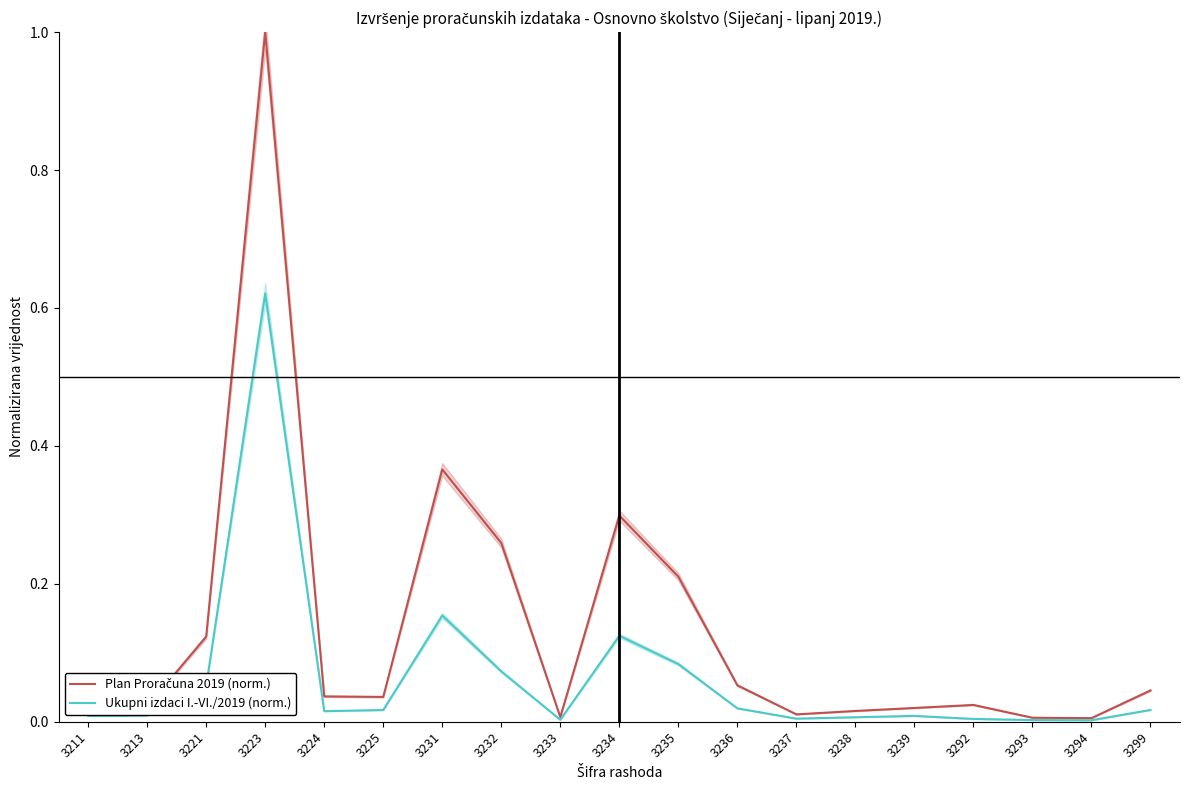

What is the sum of all Plan Proračuna 2019 (norm.) values?

2.6